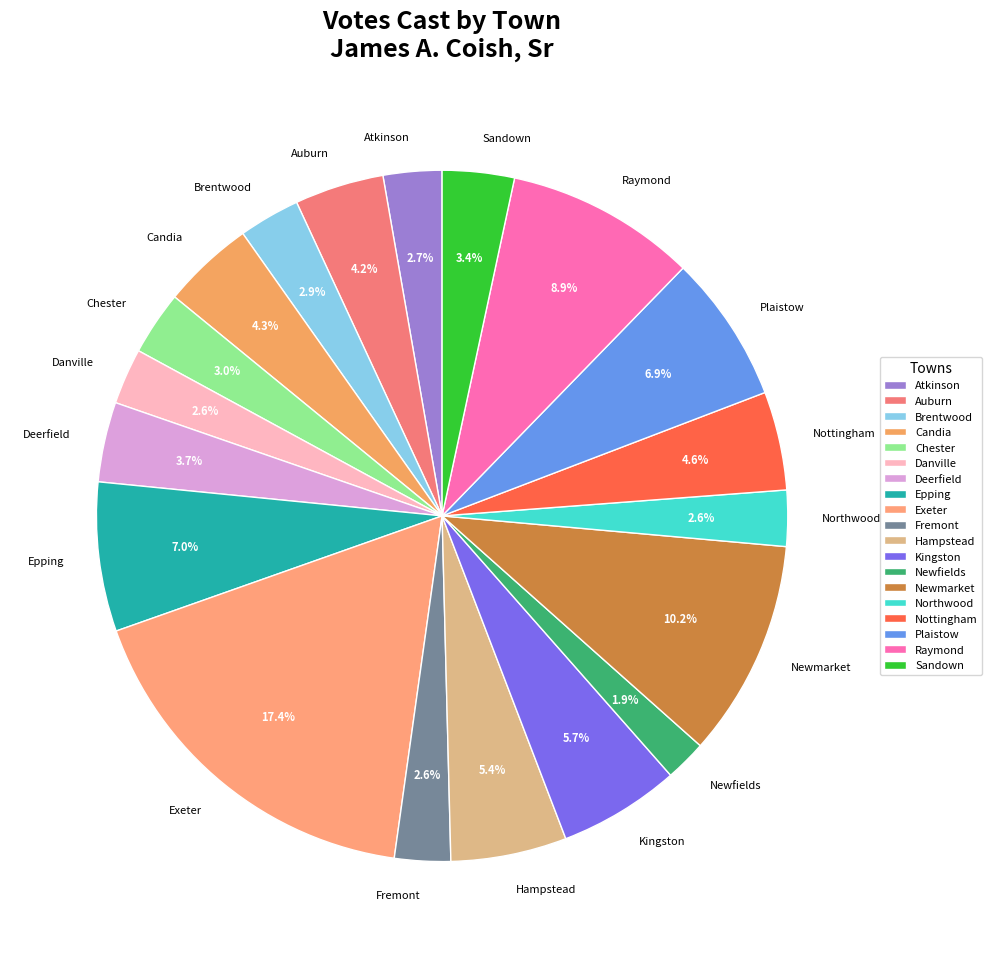

The Newmarket slice represents 1% of the pie. True or false?

False